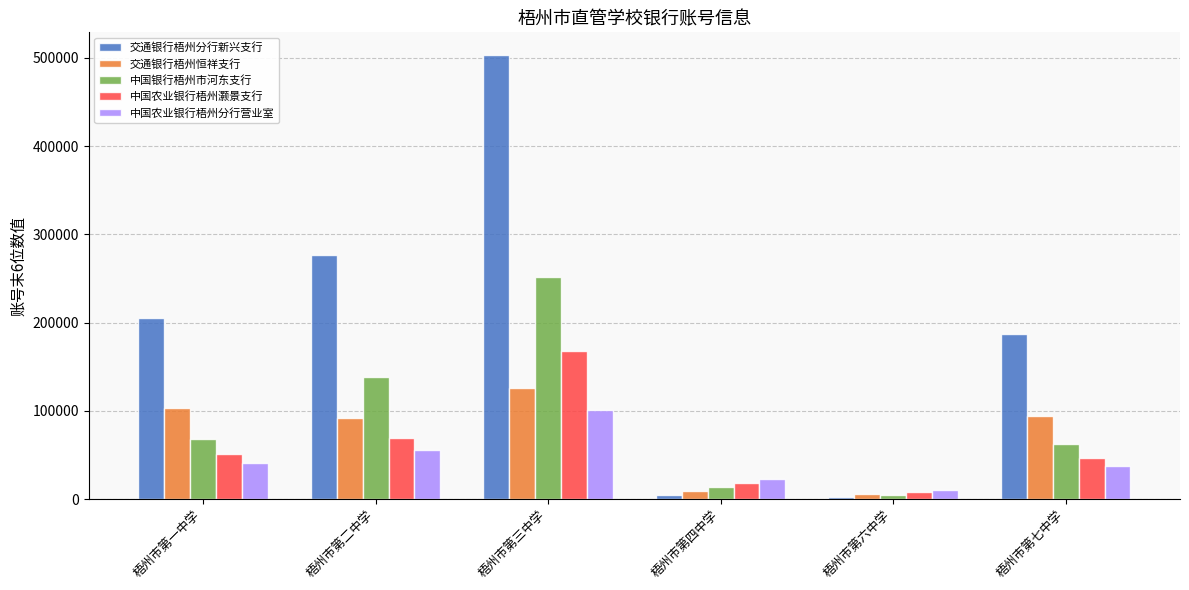

Is the value of 中国农业银行梧州灏景支行 at 梧州市第六中学 greater than the value of 中国银行梧州市河东支行 at 梧州市第四中学?

No